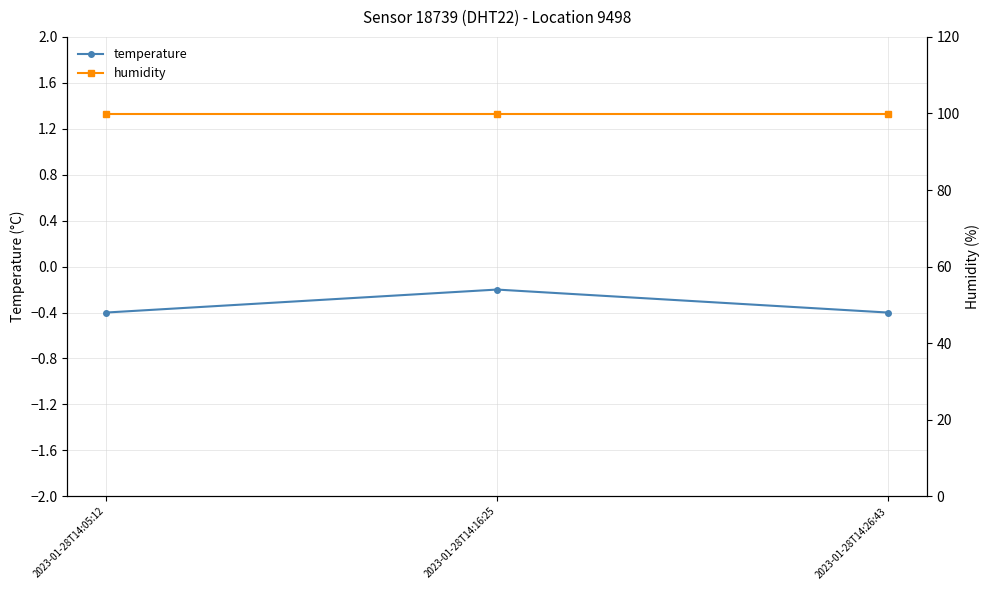

How many lines are shown in the chart?

2